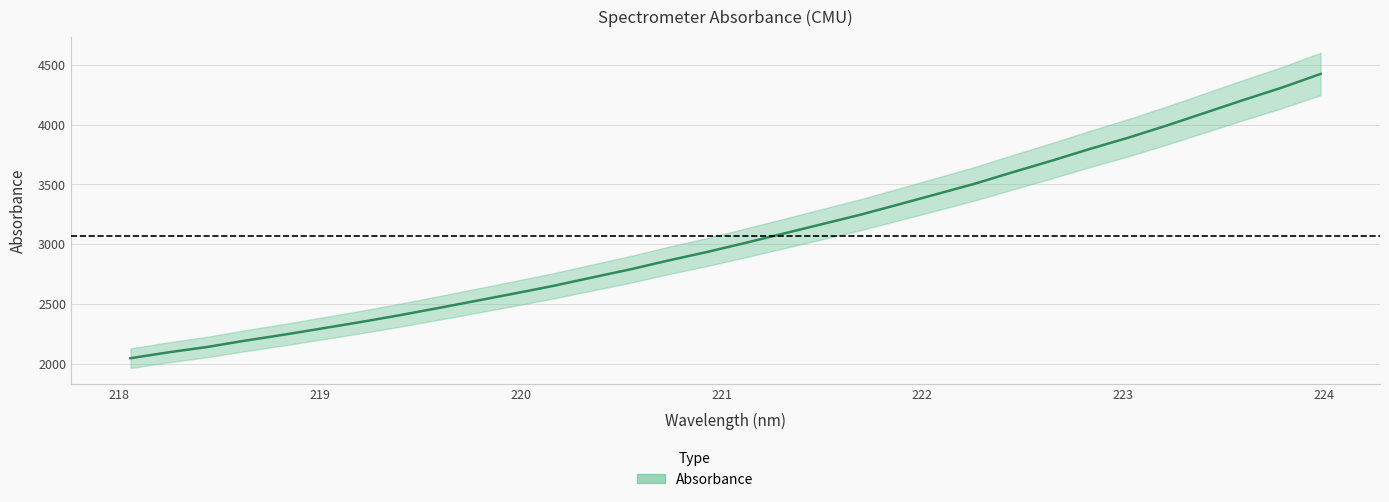

Which has a higher value, 219.7801 or 220.5444?

220.5444